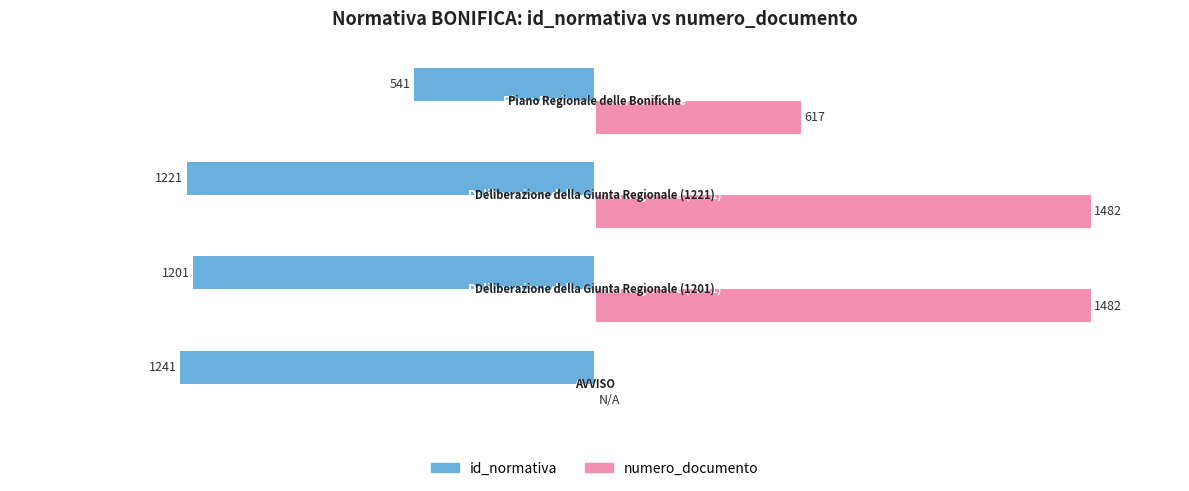

Reading right to left, list all the values displayed in this chart.

id_normativa: -541	-1221	-1201	-1241
numero_documento: 617	1482	1482	0